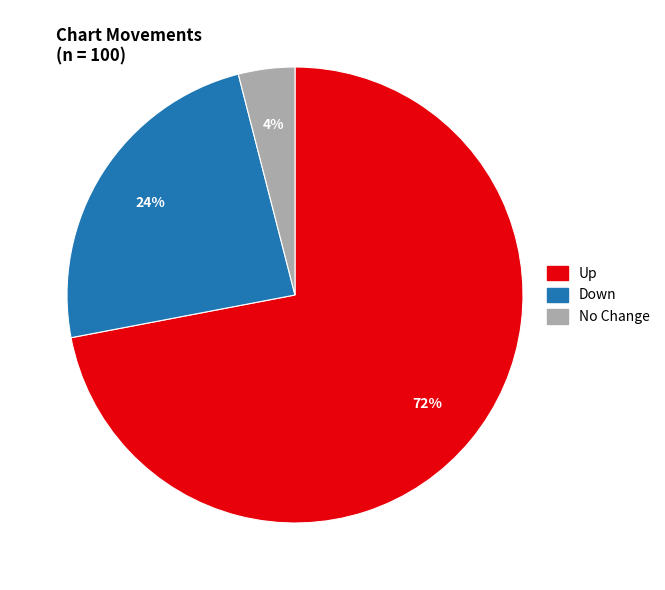

Is there a majority slice in this chart?

Yes